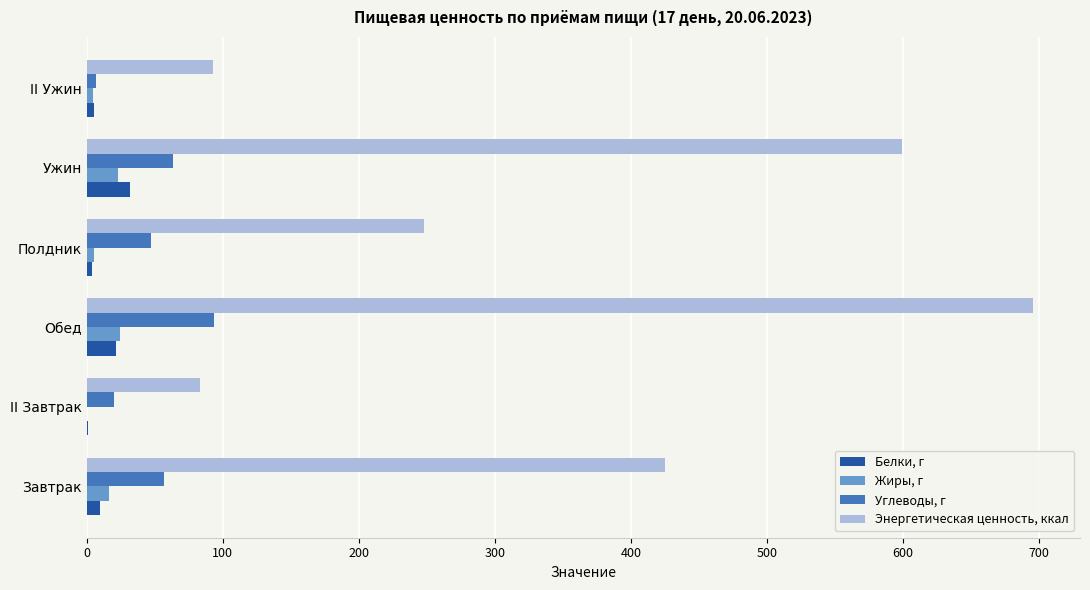

What is the sum of all Белки, г values?

72.6